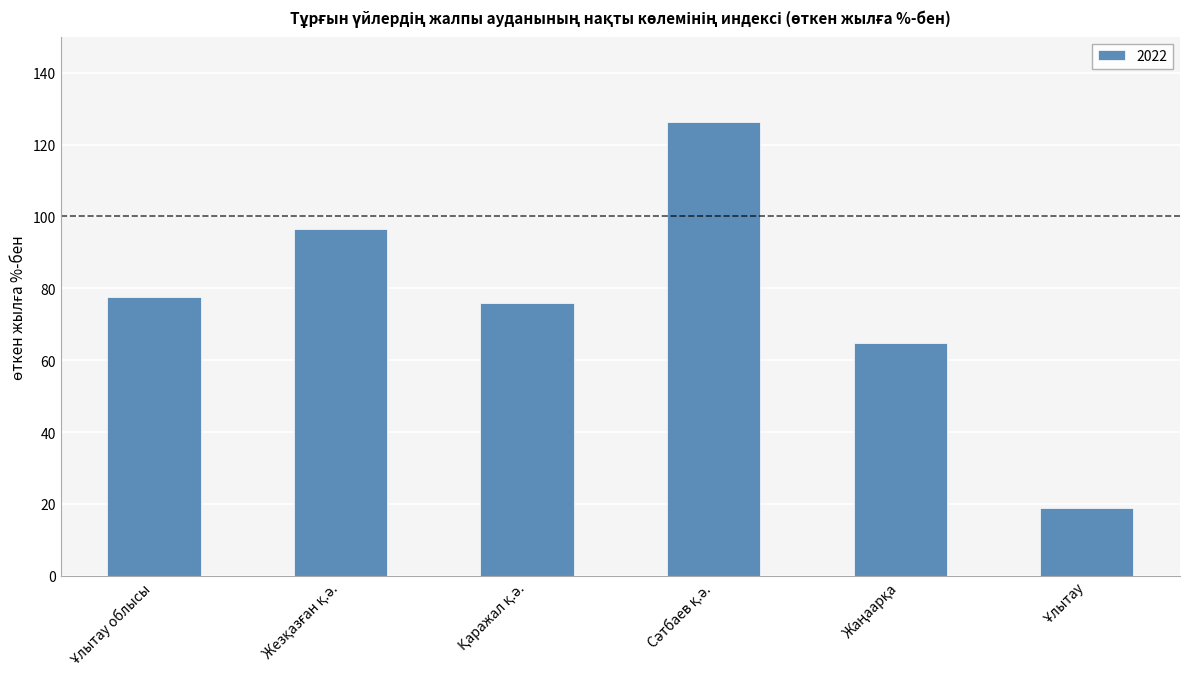

What is the value of the 4th bar from the left?

126.4